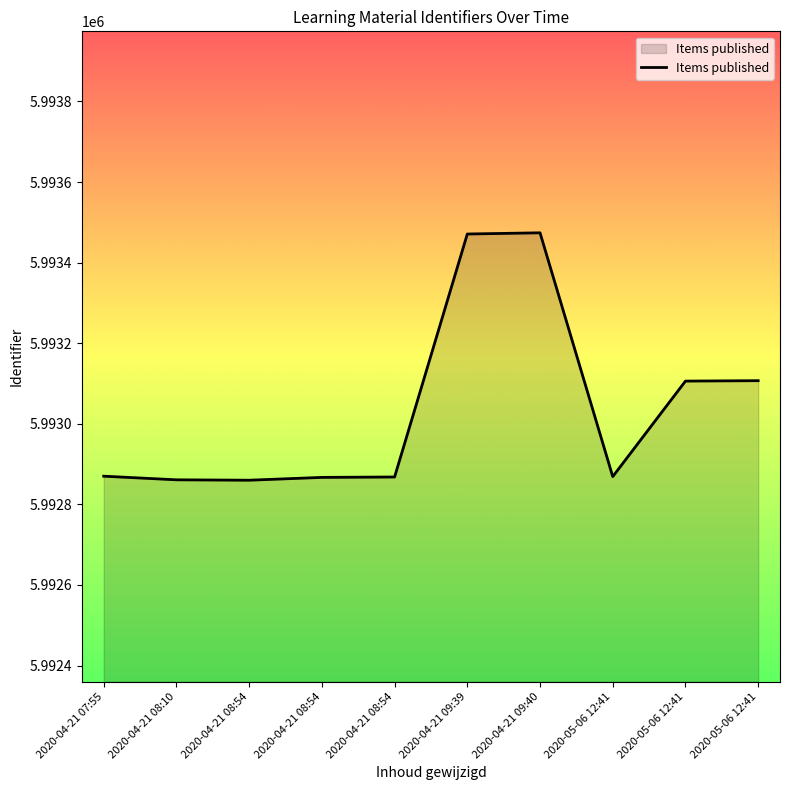

How many lines are shown in the chart?

1